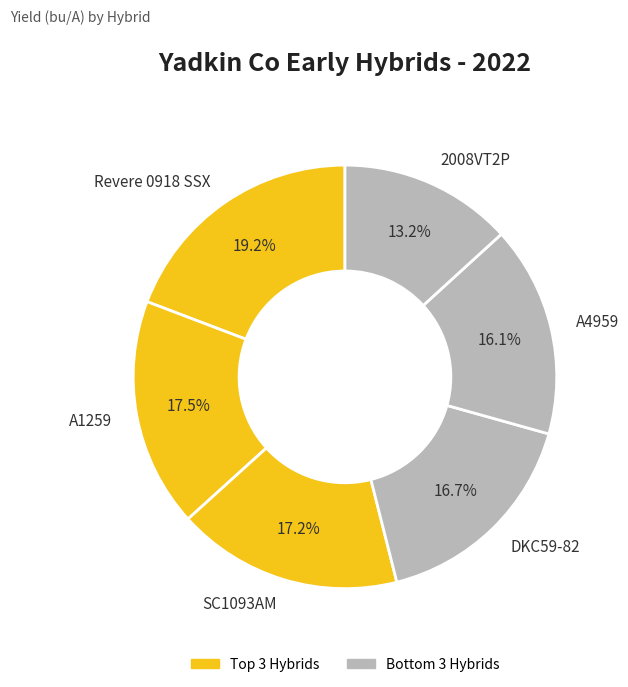

What is the ratio of the value at Revere 0918 SSX to the value at SC1093AM?

1.1